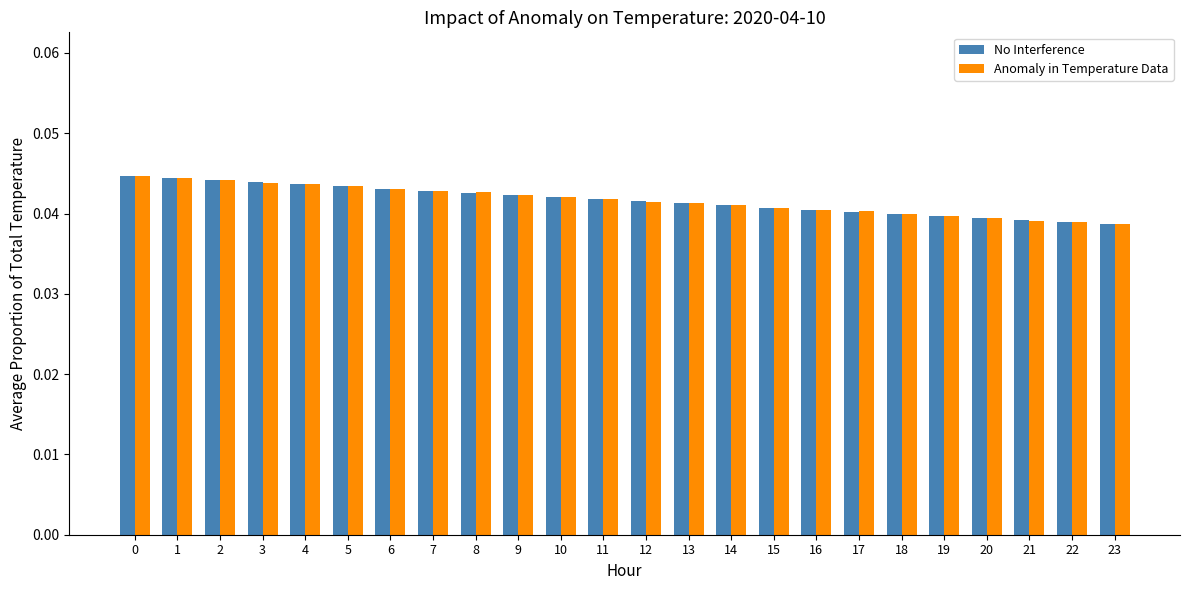

Which series changed the most between 8 and 18?

Anomaly in Temperature Data